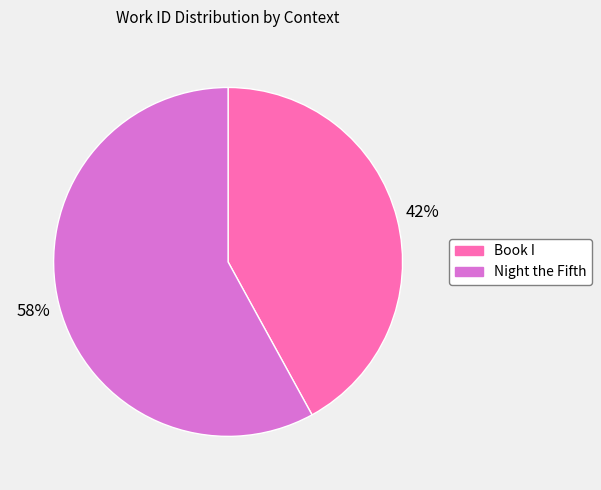

To the nearest percent, what is the average slice percentage?

50%